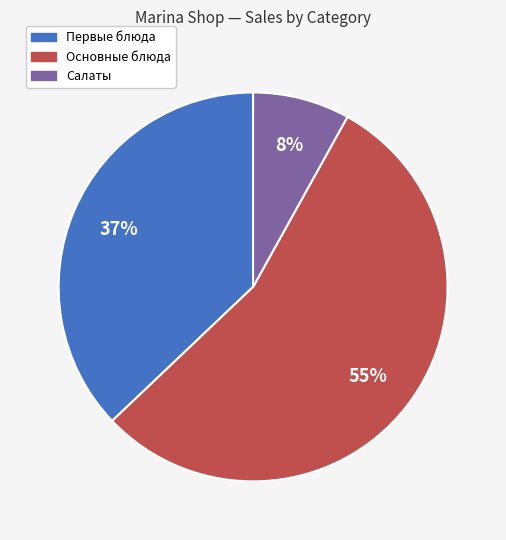

Is there any slice that represents more than half of the pie?

Yes